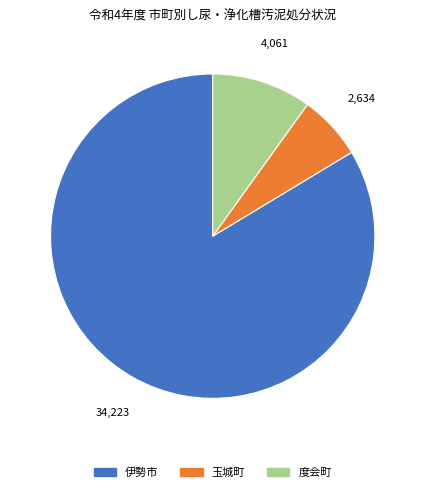

What is the largest slice in the pie chart?

伊勢市